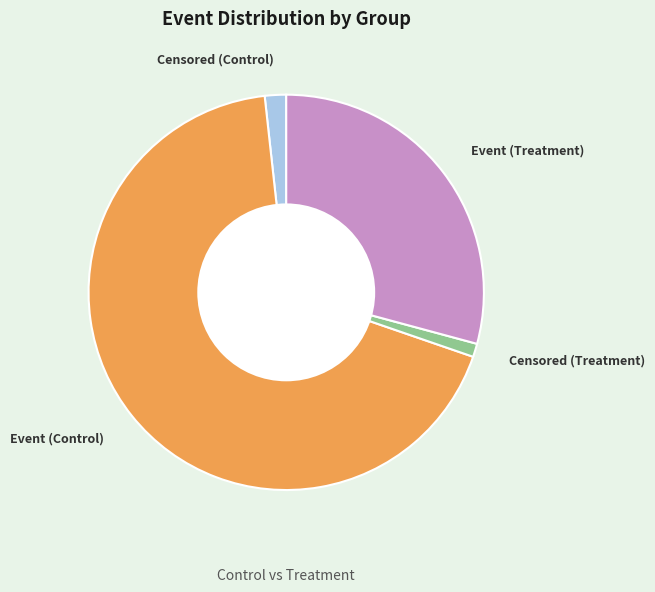

How many slices are in this pie chart?

4